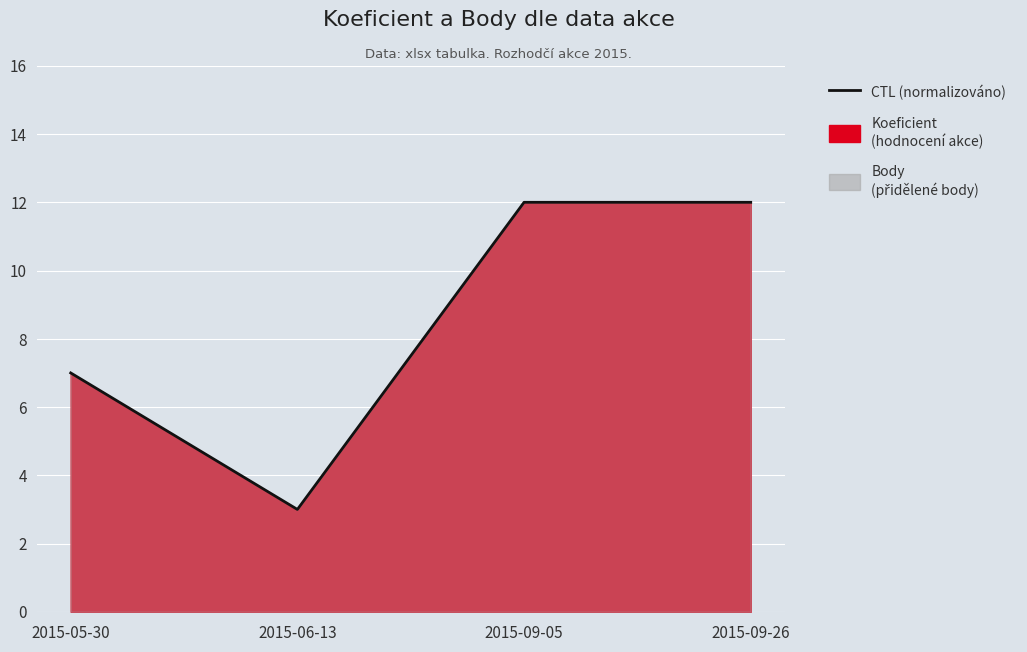

Rank the categories by value from lowest to highest.

2015-06-13, 2015-05-30, 2015-09-05, 2015-09-26